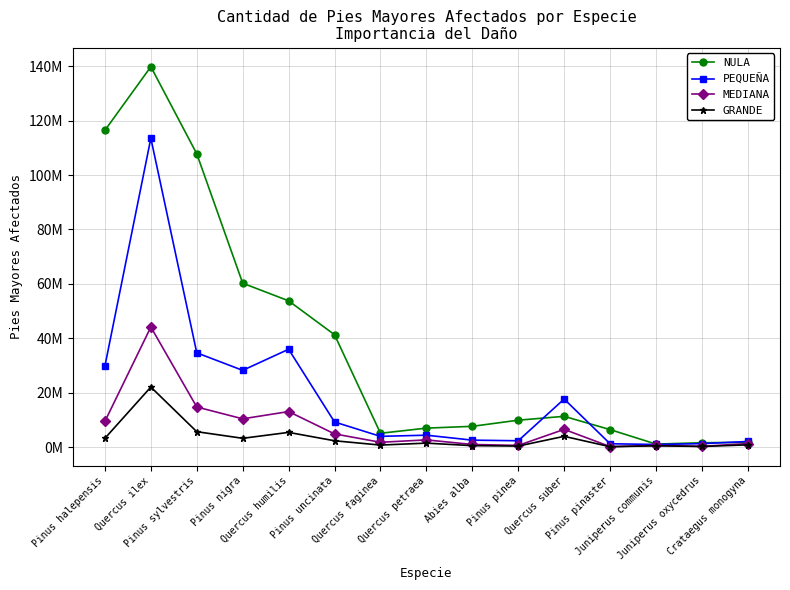

Where is the first local maximum for MEDIANA?

Quercus ilex